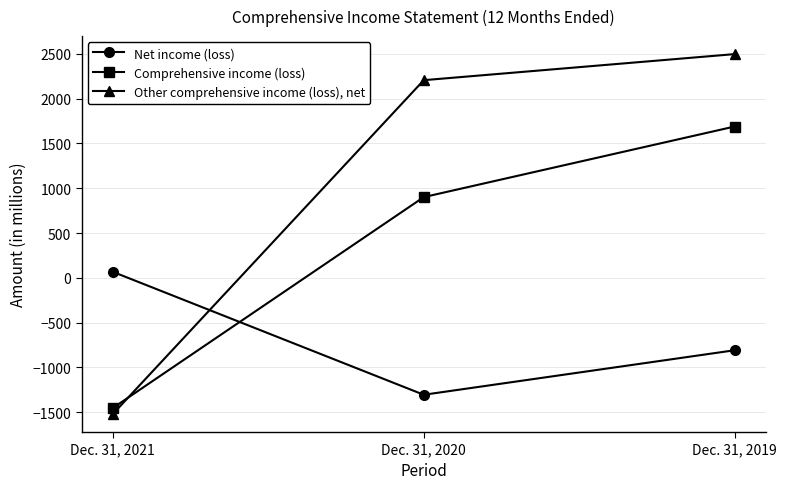

At which category is the sum across all series the highest?

Dec. 31, 2019